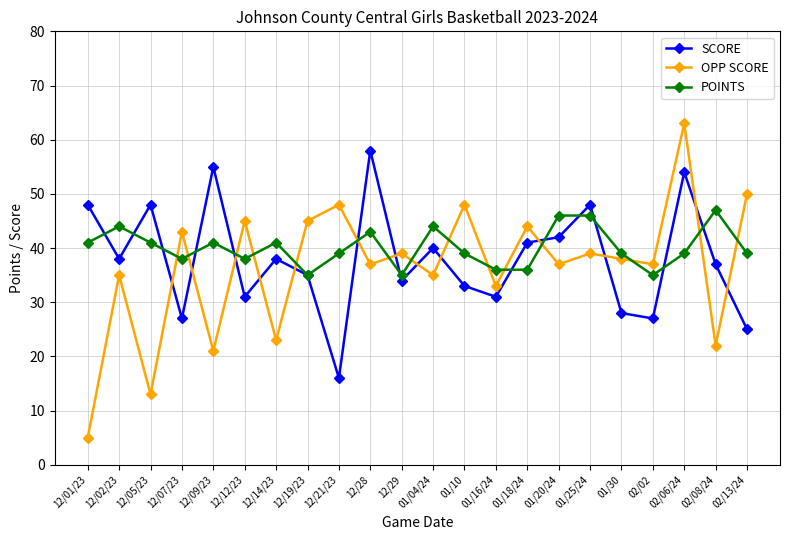

What is the difference between the second highest and second lowest values in the OPP SCORE series?

37